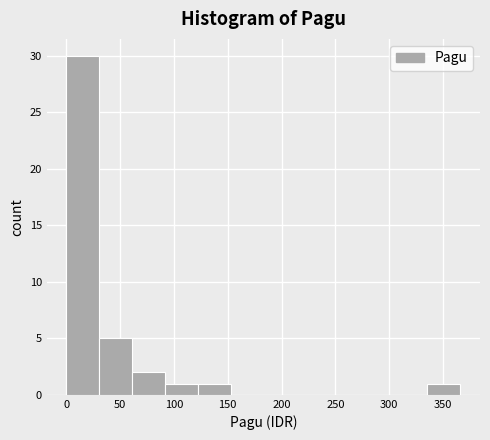

Reading left to right, transcribe this chart: for each bar, give the range it covers on the x-axis and its height. Neither the bar edges nor the heights are printed on the chart, so give them approximately, as read against the axes.

0 to 30: 30
30 to 60: 5
60 to 90: 2
90 to 120: 1
120 to 155: 1
155 to 185: 0
185 to 215: 0
215 to 245: 0
245 to 275: 0
275 to 305: 0
305 to 335: 0
335 to 365: 1